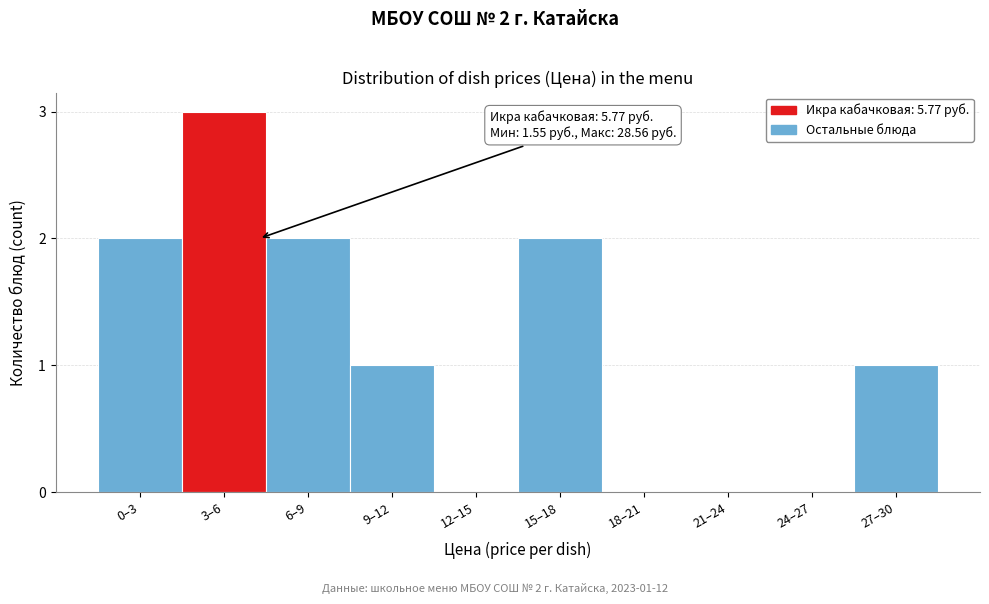

Reading left to right, list all the values displayed in this chart.

0–3=2	3–6=3	6–9=2	9–12=1	12–15=0	15–18=2	18–21=0	21–24=0	24–27=0	27–30=1